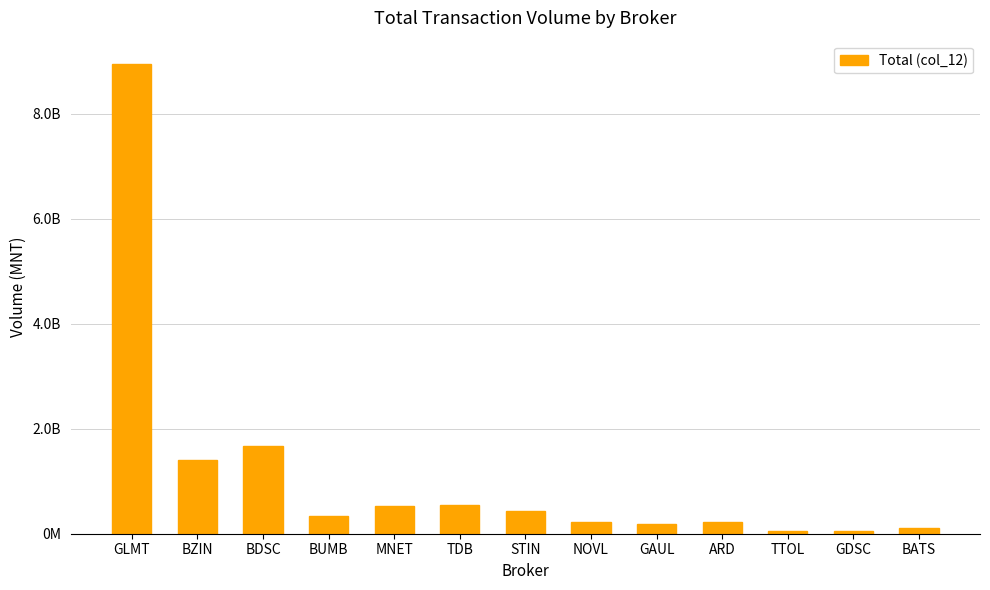

What is the sum of all values?

14719702189.4